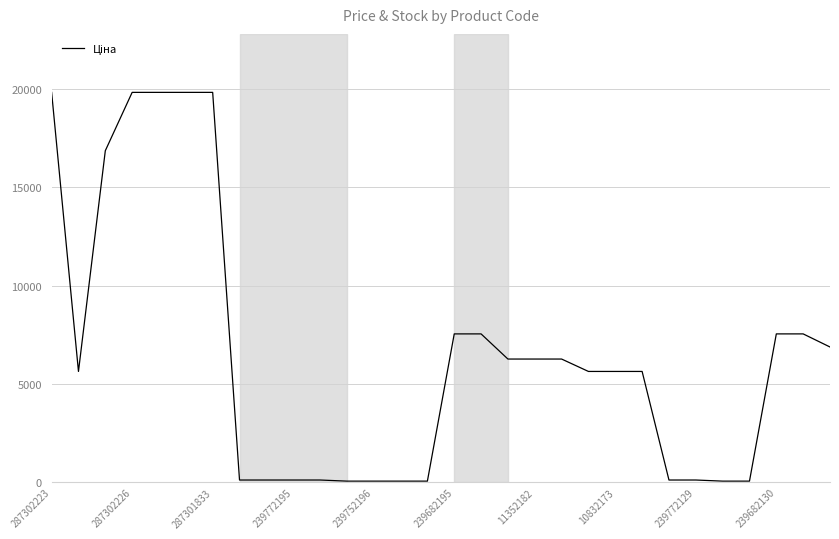

What is the greatest value displayed?

19831.1